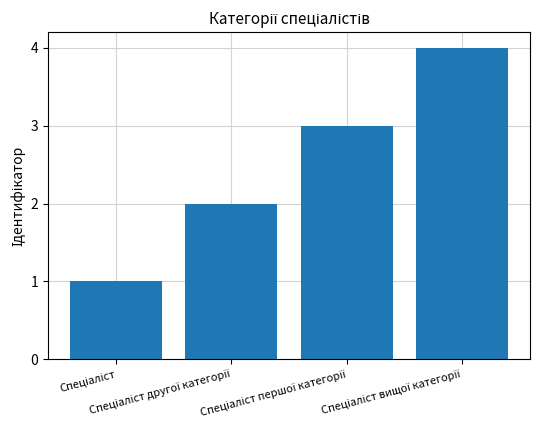

Count the values in the range 2 to 4.

3